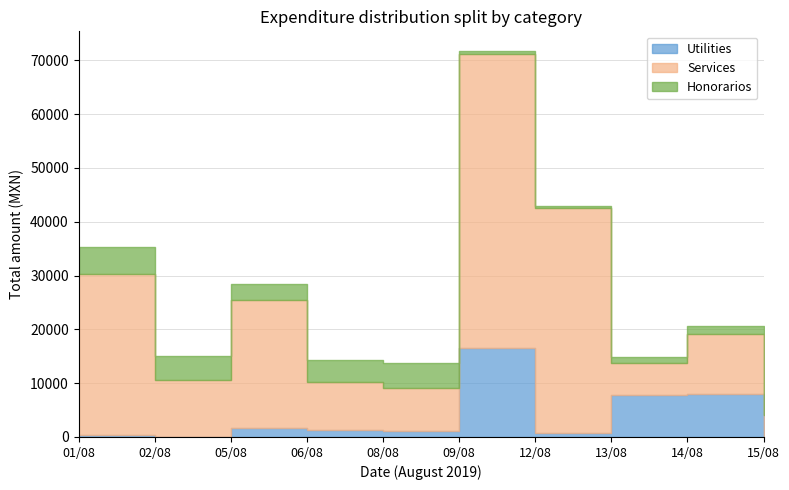

Reading left to right, transcribe all the data shown in this chart.

Utilities: 01/08=288.0	02/08=46.1	05/08=1619.0	06/08=1276.0	08/08=1100.0	09/08=16590.0	12/08=666.0	13/08=7745.0	14/08=8002.0	15/08=117.0
Services: 01/08=30000.0	02/08=10579.2	05/08=23742.9	06/08=9000.0	08/08=8000.0	09/08=54476.5	12/08=41909.0	13/08=5980.0	14/08=11136.0	15/08=3998.0
Honorarios: 01/08=5069.2	02/08=4444.4	05/08=3135.4	06/08=4000.0	08/08=4665.6	09/08=711.0	12/08=399.0	13/08=1118.0	14/08=1446.0	15/08=399.0